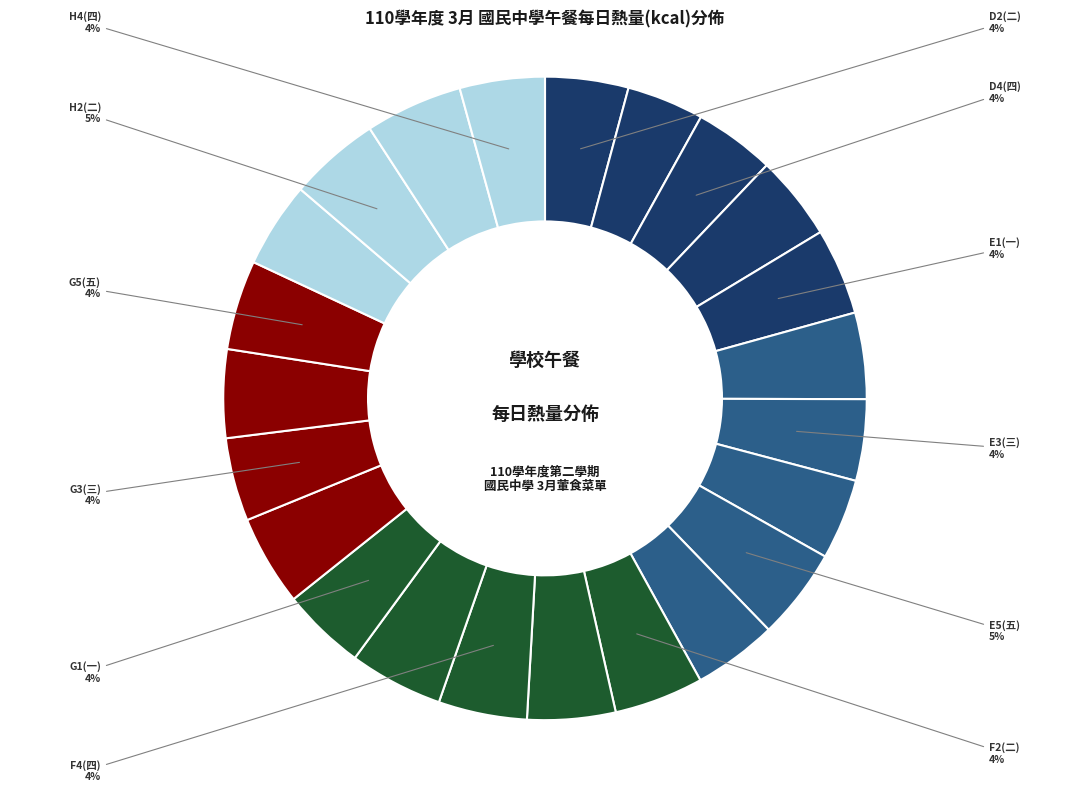

Count the number of slices in the pie.

23